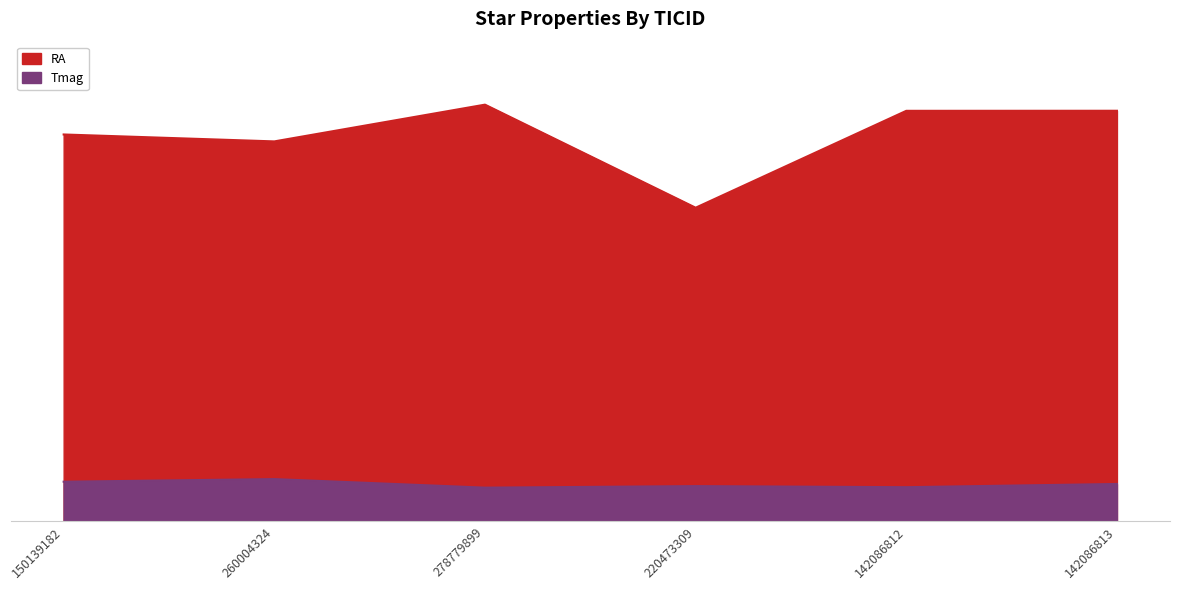

What is the sum of all Tmag values?

53.4